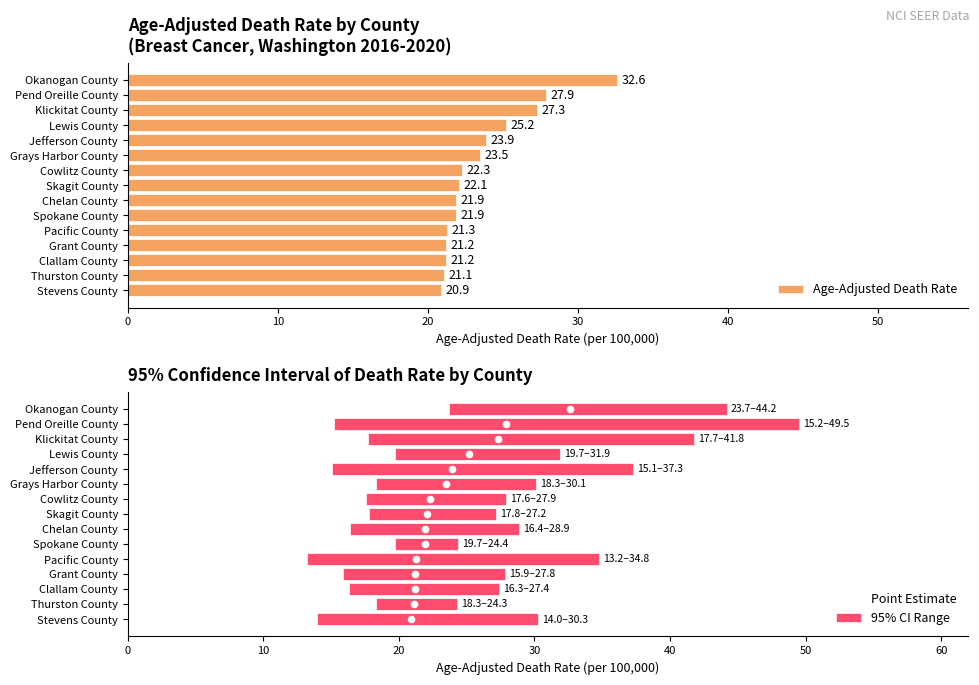

What is the highest value of the Age-Adjusted Death Rate series?

32.6